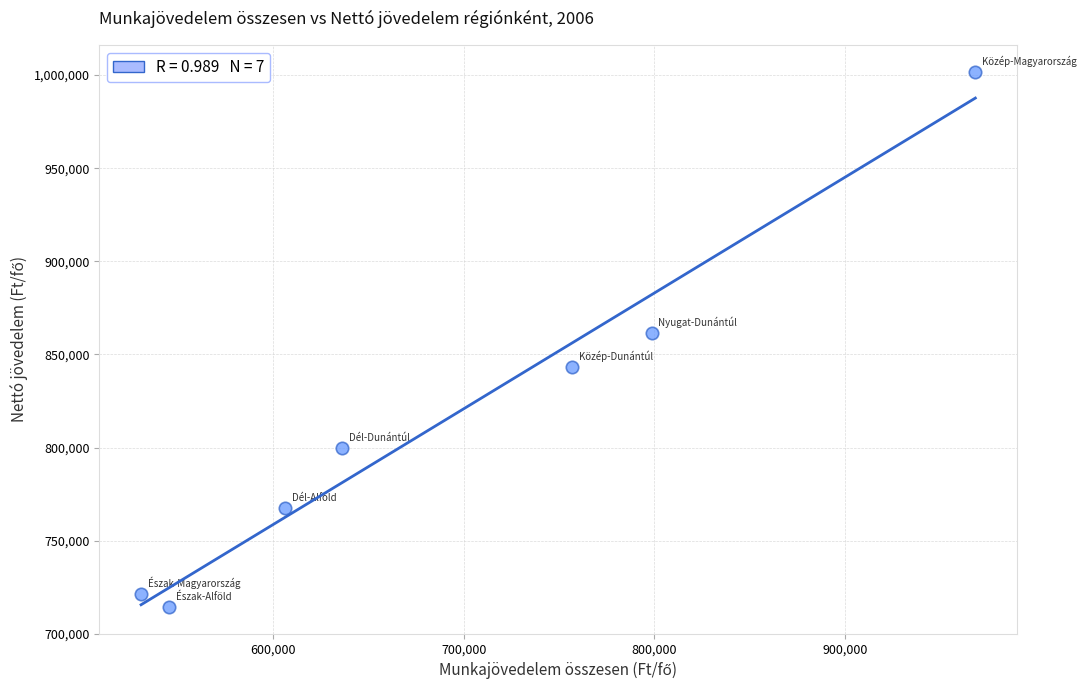

What Y value in the scatter plot is closest to 858046?

861487